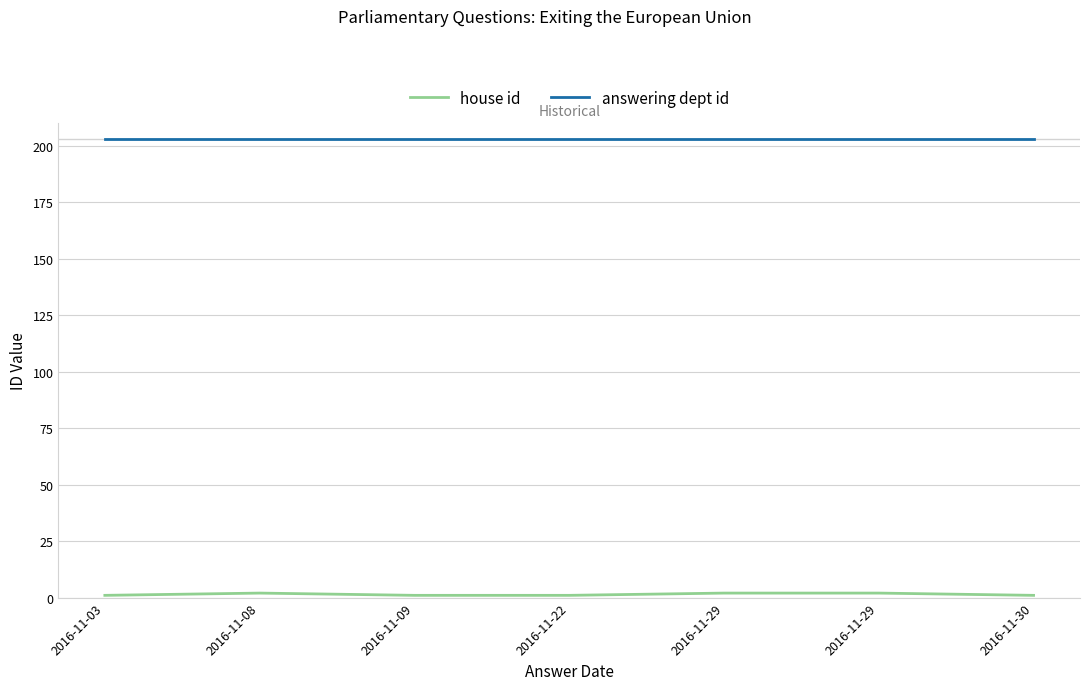

What is the difference between the second highest and second lowest values in the house id series?

1